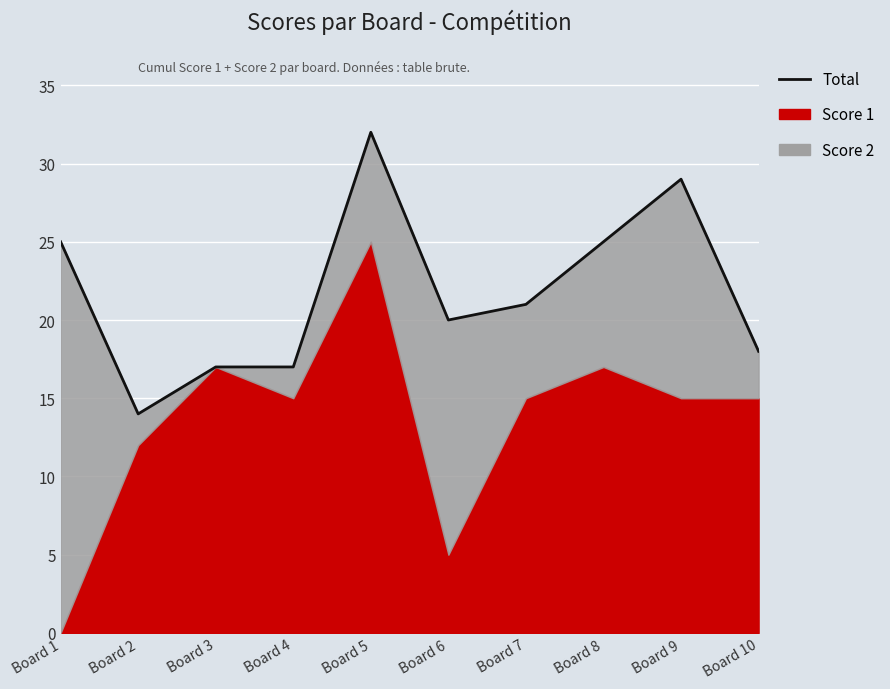

True or false: there are more than 0 points higher than both neighbors.

True